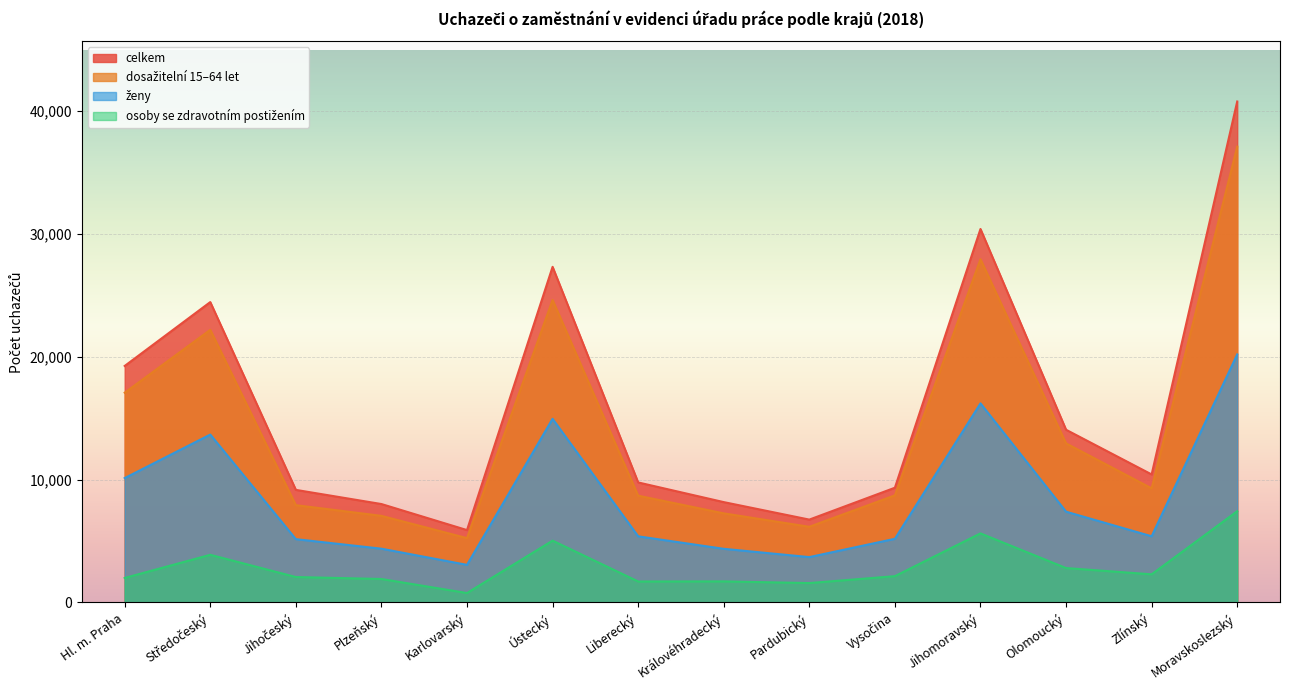

Where is the first local minimum for dosažitelní 15–64 let?

Karlovarský